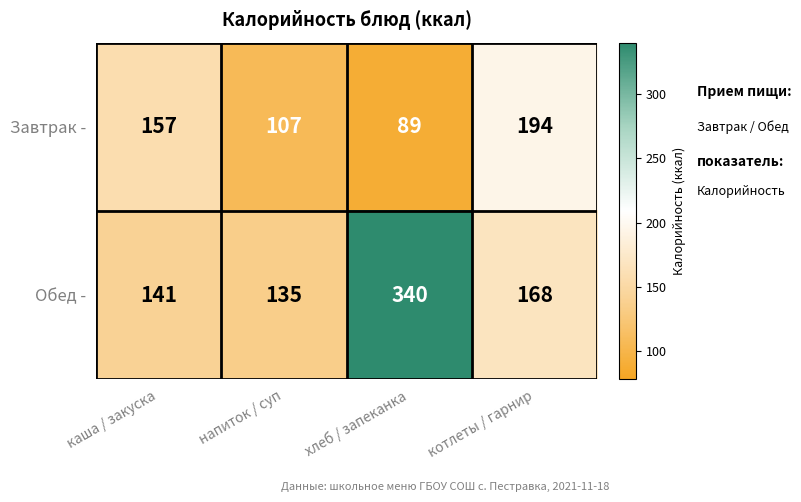

What is the smallest value displayed?

89